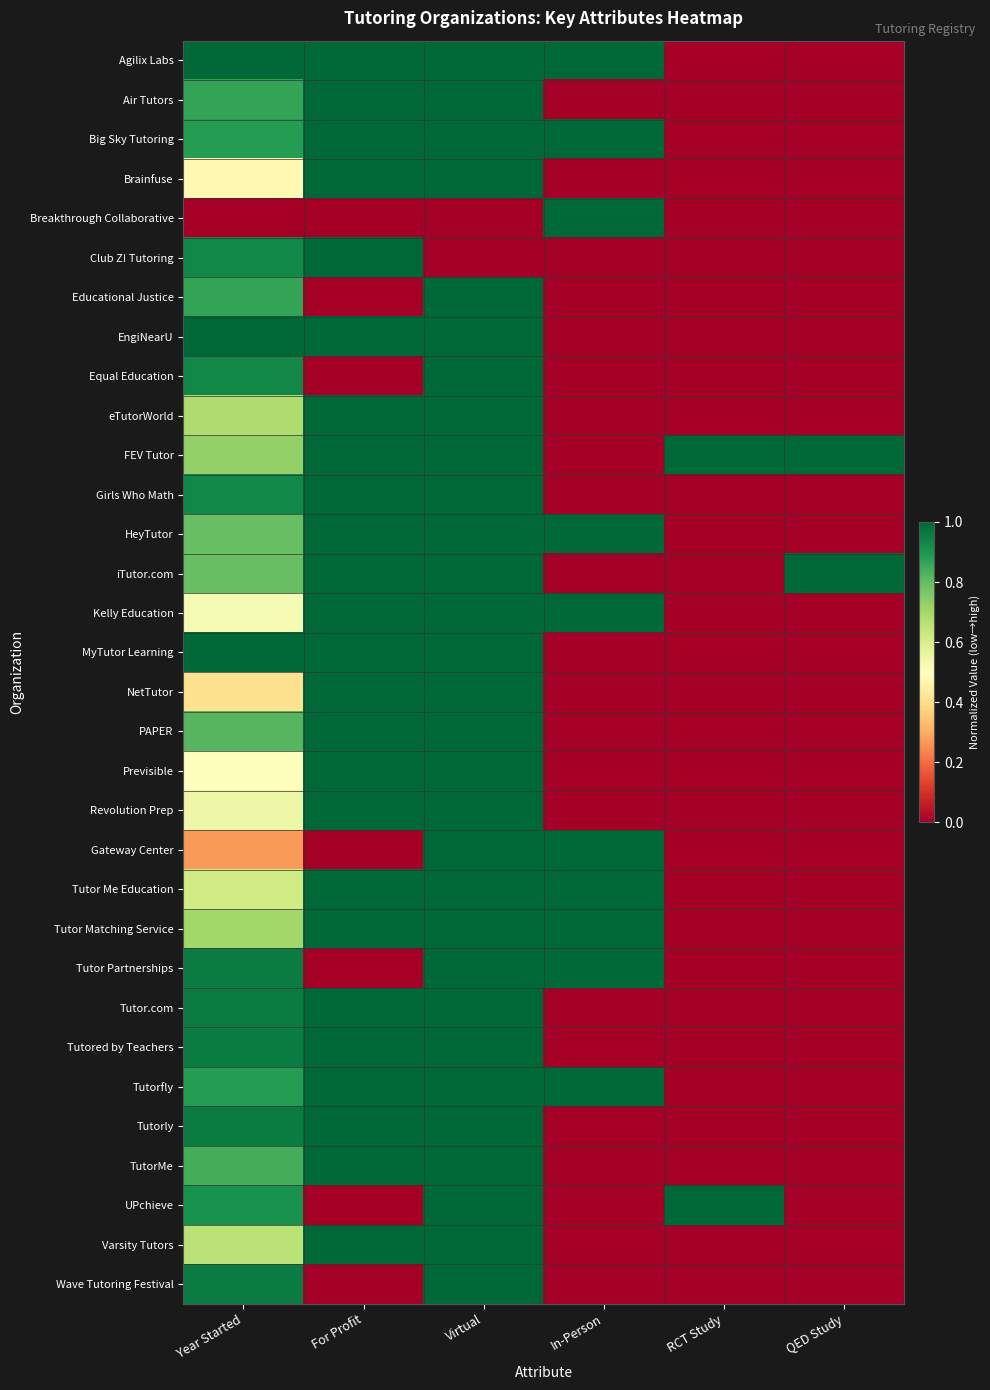

At how many categories does at least one series exceed 0?

6